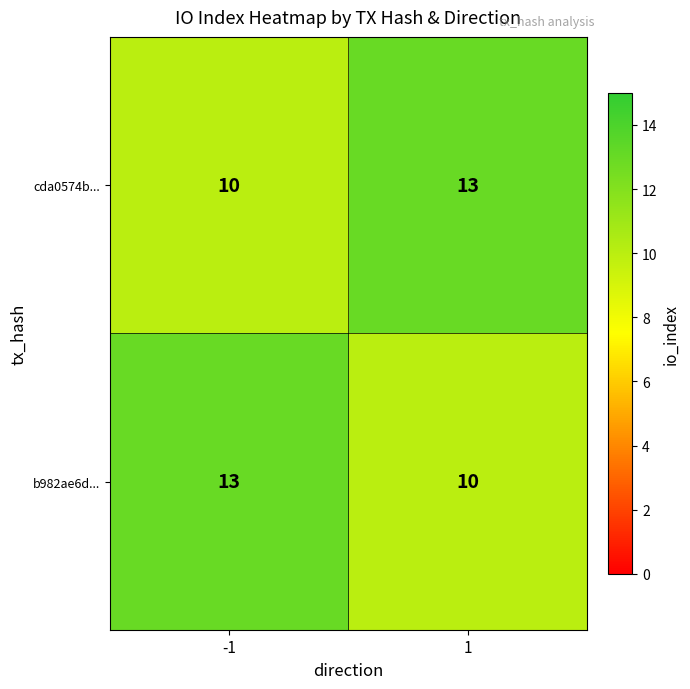

Read the b982ae6d... value at -1.

13